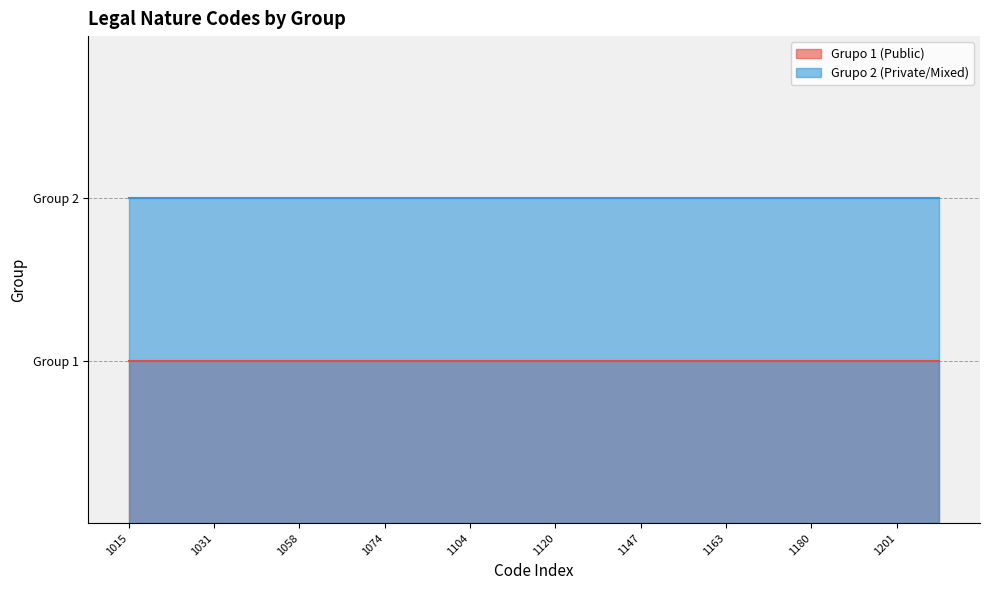

True or false: Grupo 2 (Private/Mixed) and Grupo 1 (Public) cross at least once.

False